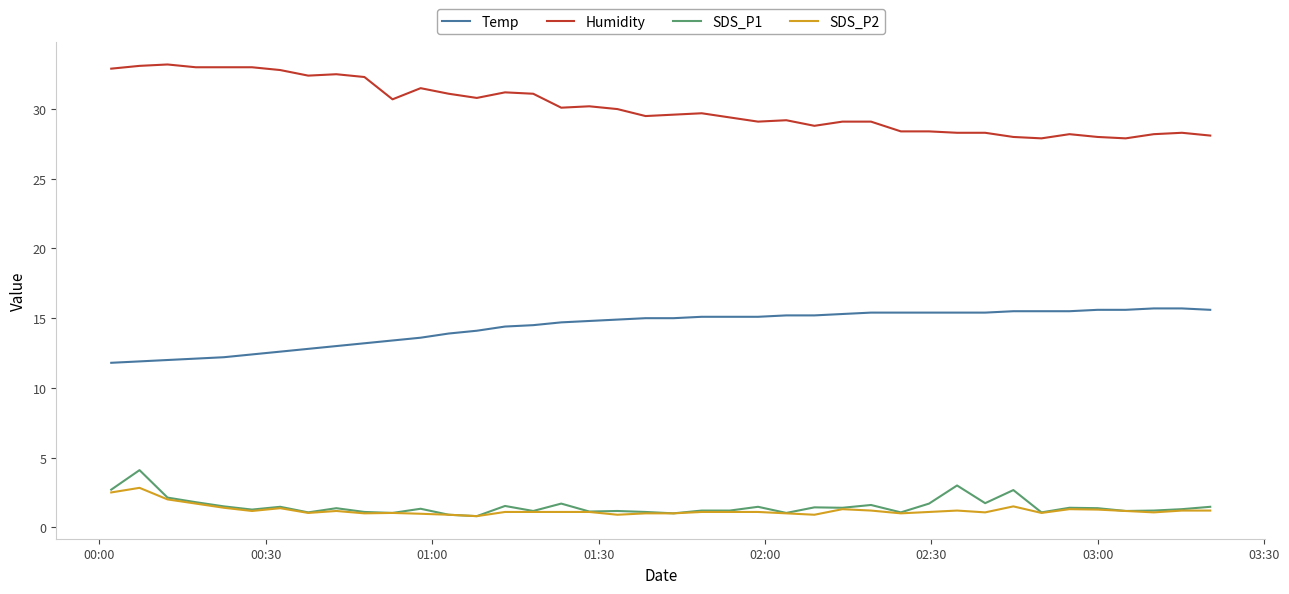

Rank the series by their maximum value, from lowest to highest.

SDS_P2, SDS_P1, Temp, Humidity